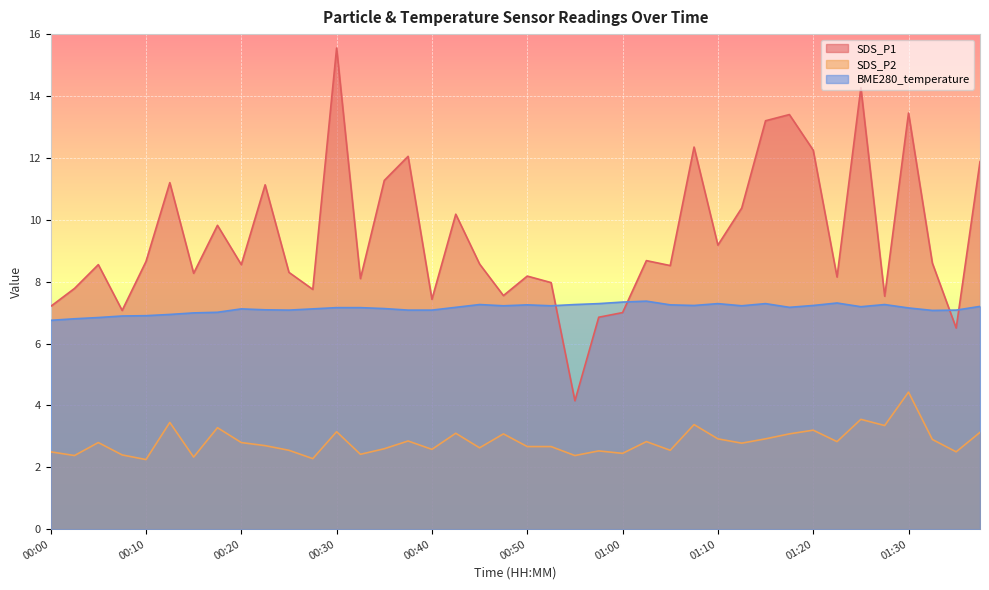

True or false: BME280_temperature has more than 1 interior local peaks.

True